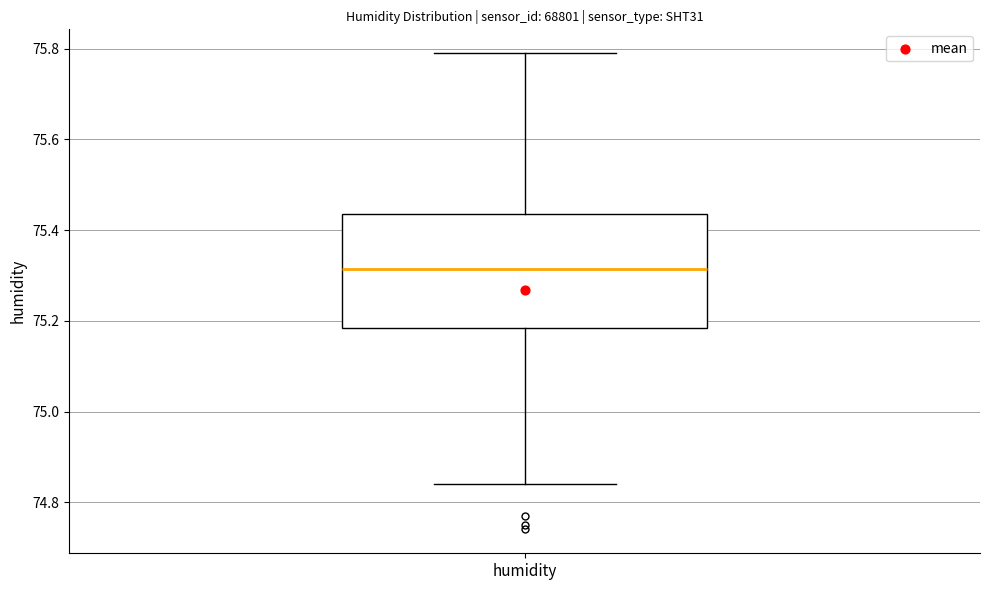

Read this box plot against the y-axis: the position of the median line, the range covered by the box, and the ends of both whiskers. The values are not printed on the chart, so give them approximately, as read against the axis.

median 75.32, box 75.18 to 75.44, whiskers 74.84 to 75.80